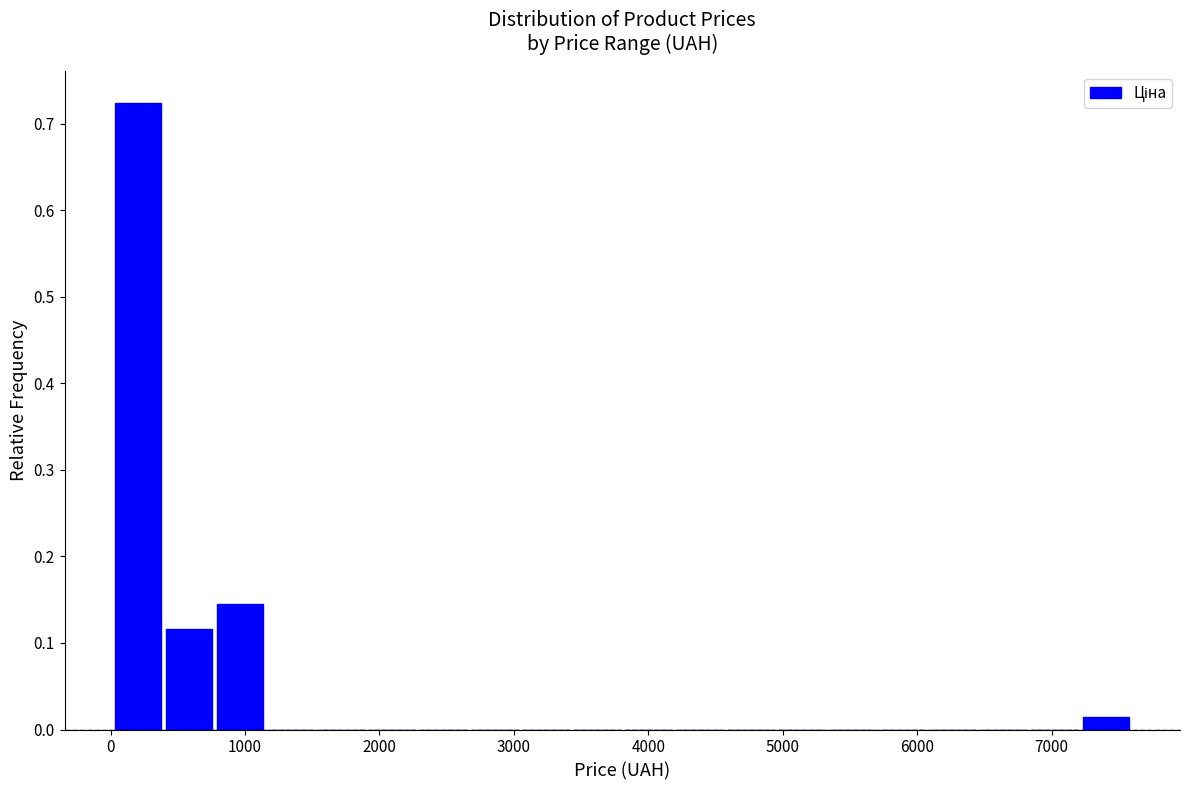

Read against the x-axis, roughly where is the centre of the tallest bar?

200